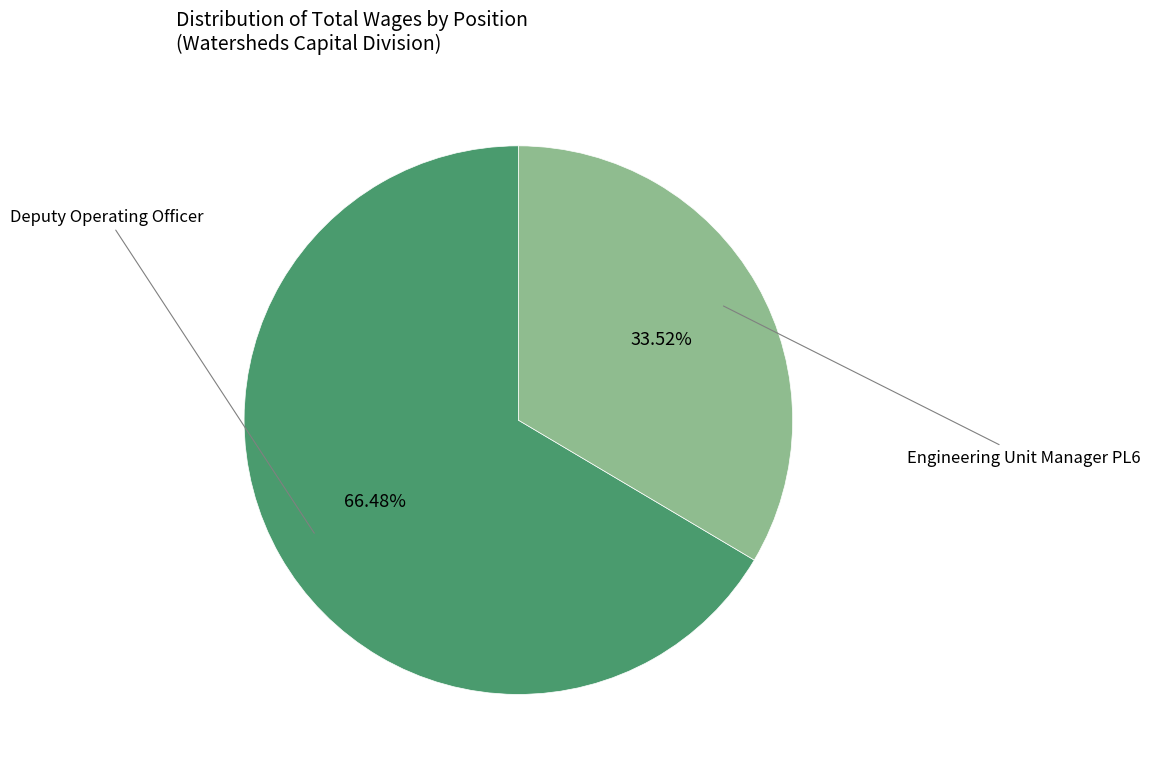

Is there any slice that represents more than half of the pie?

Yes